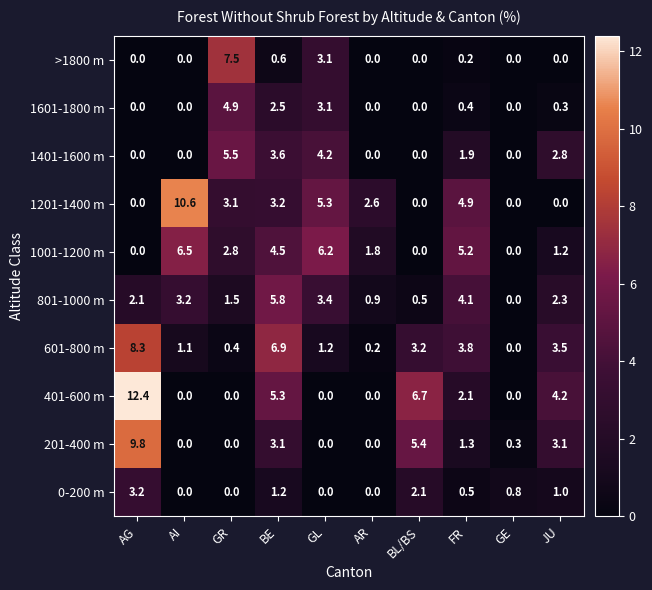

What is the total value across all series at GR?

25.7